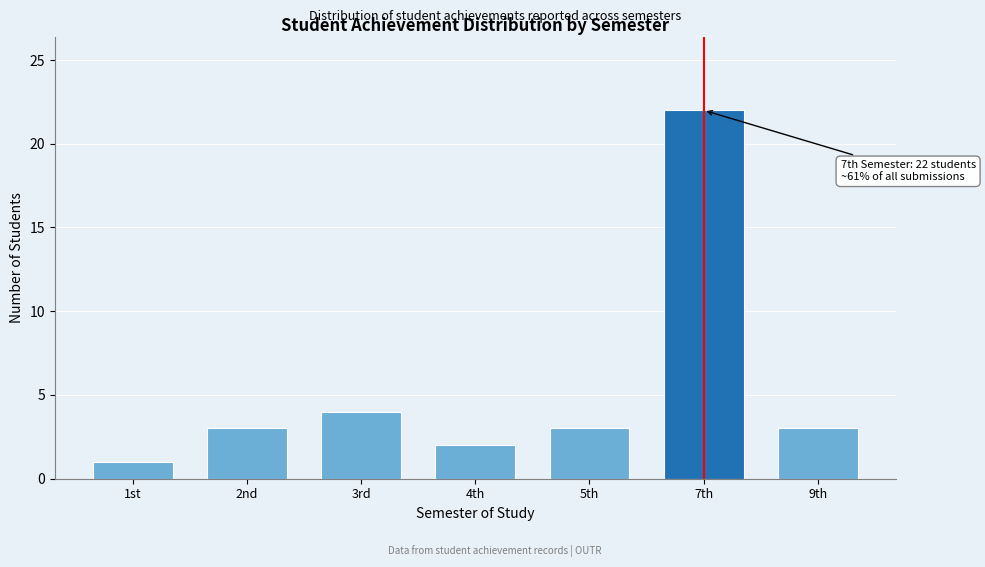

Reading left to right, extract all data points from this chart.

1st=1	2nd=3	3rd=4	4th=2	5th=3	7th=22	9th=3